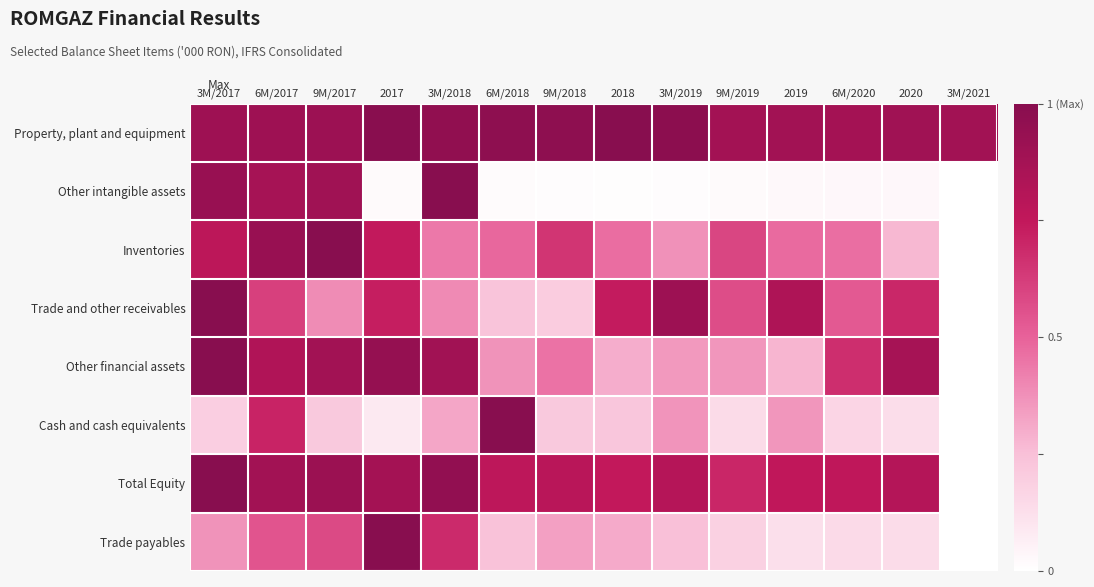

Which series has the largest total across all categories?

Property, plant and equipment